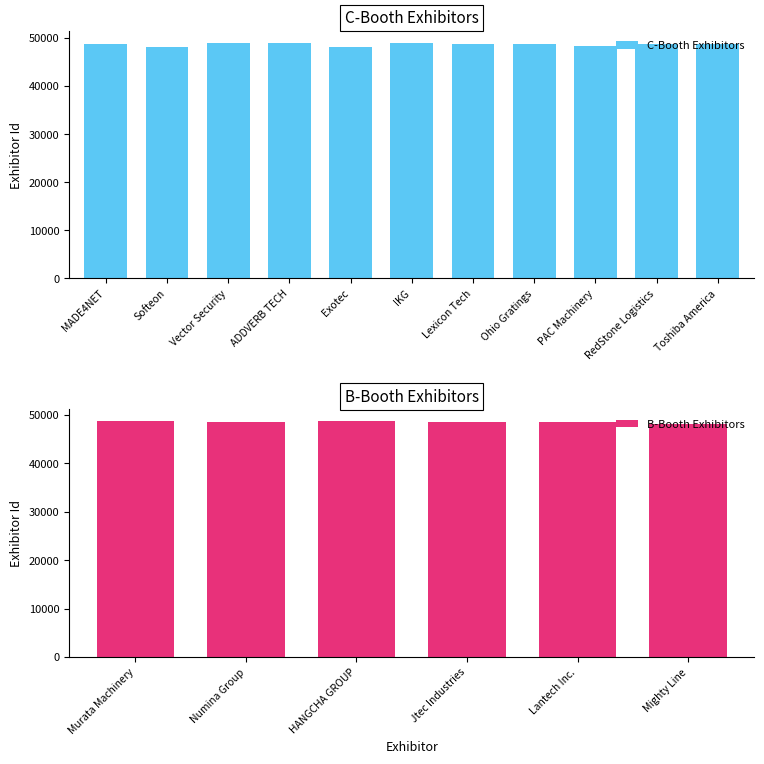

What is the maximum value shown in the chart?

49012